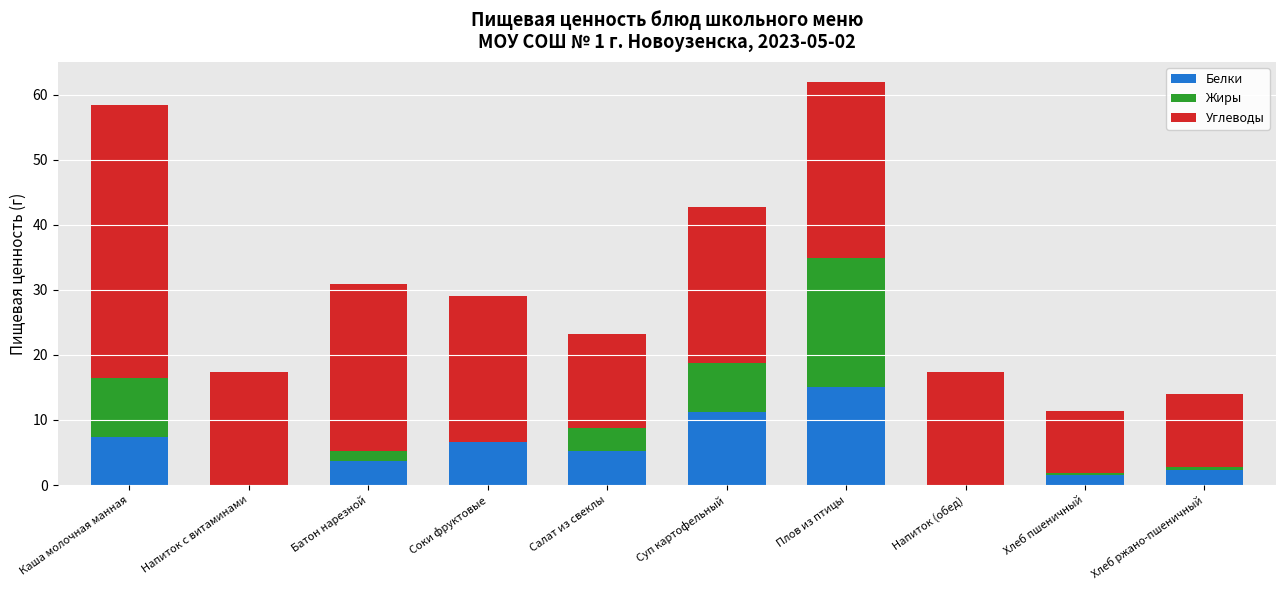

How many series are shown in this chart?

3